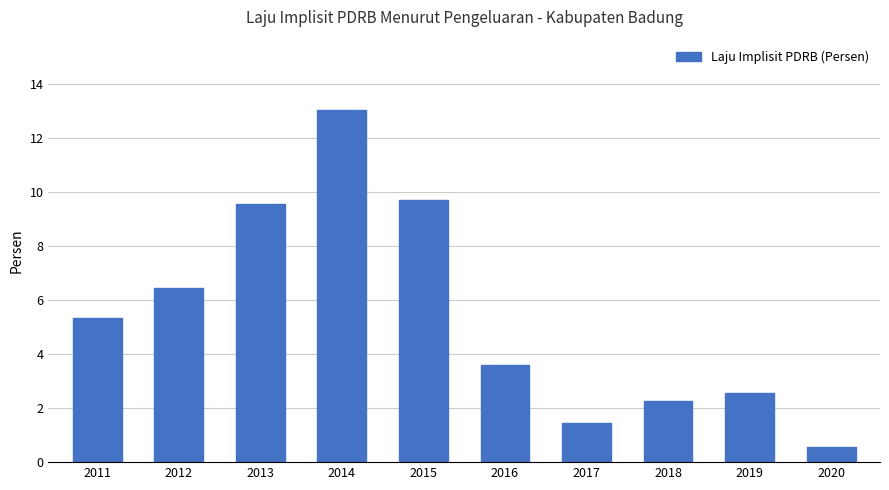

How many bars are there in total?

10